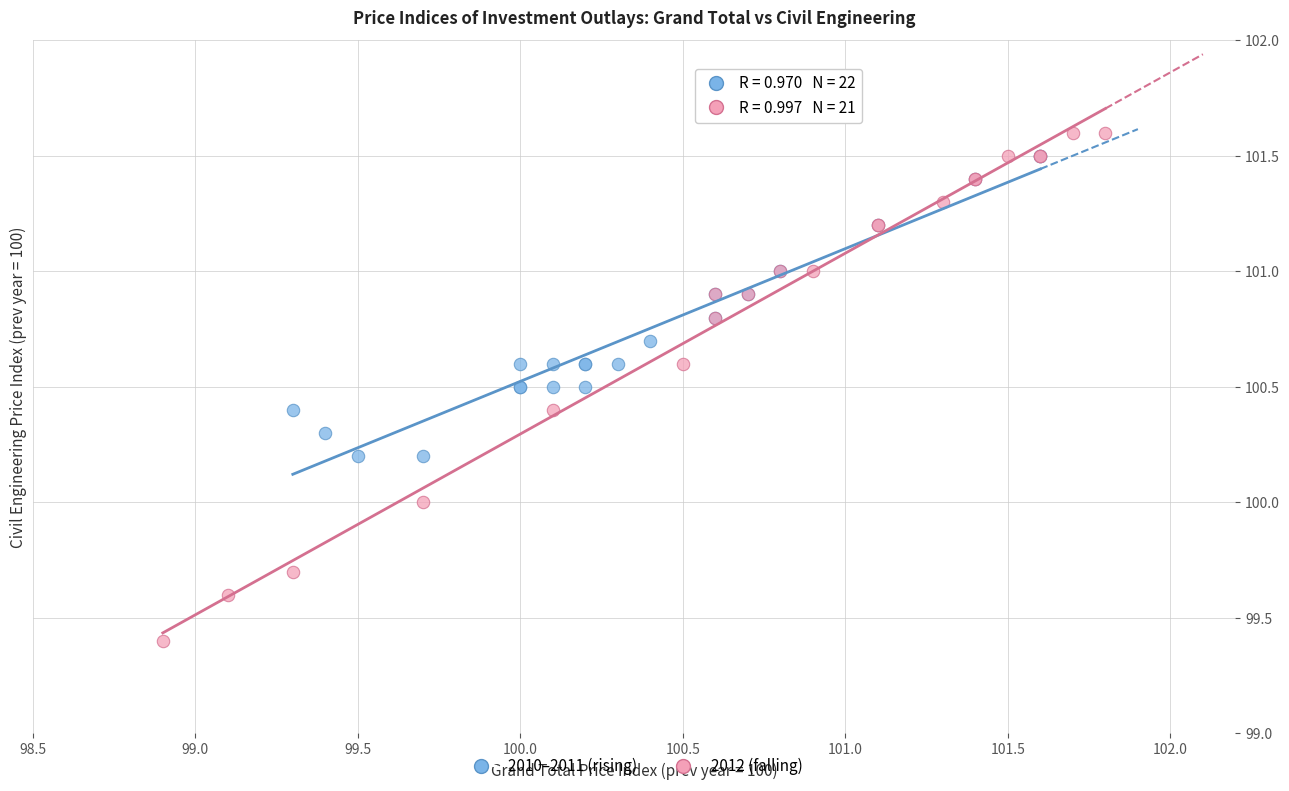

Which series reaches the minimum Y coordinate?

2012 (falling)